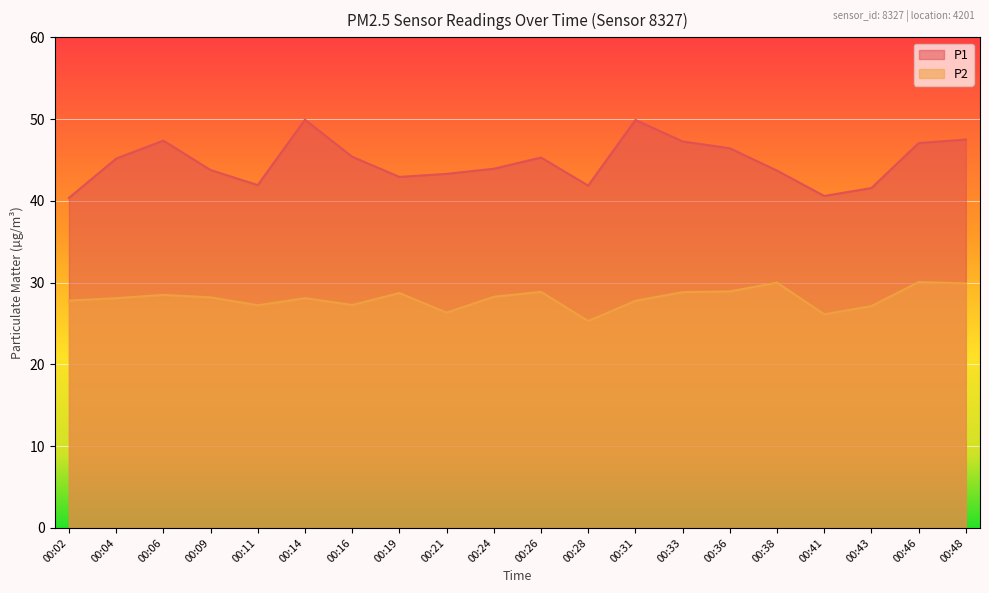

What is the spread (max minus min) of values at 00:43?

14.4